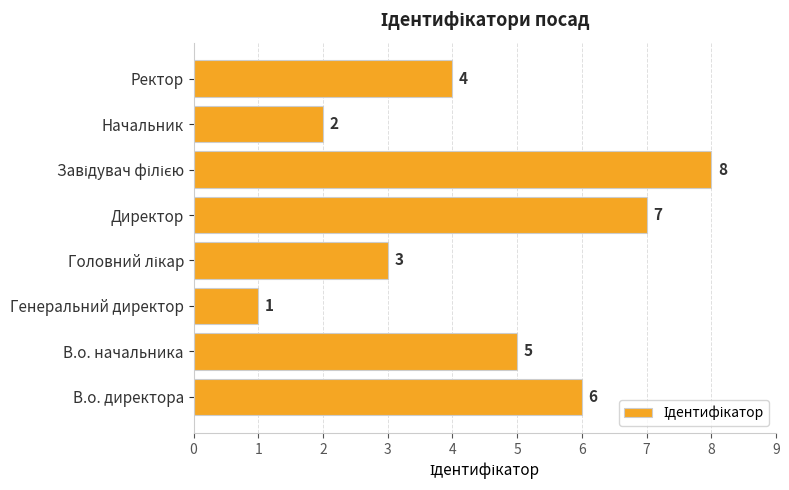

How many values are between 3 and 7?

5